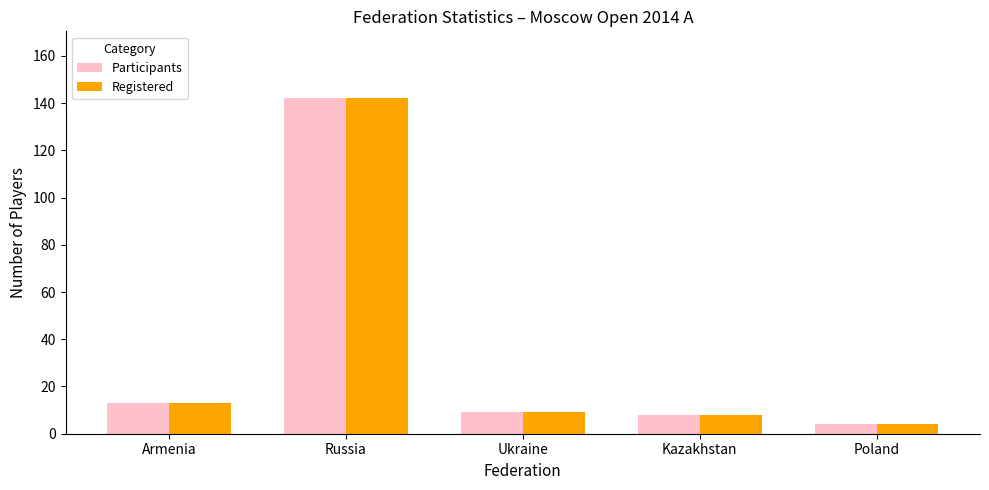

What is the value of the Participants bar at the 4th from the left?

8